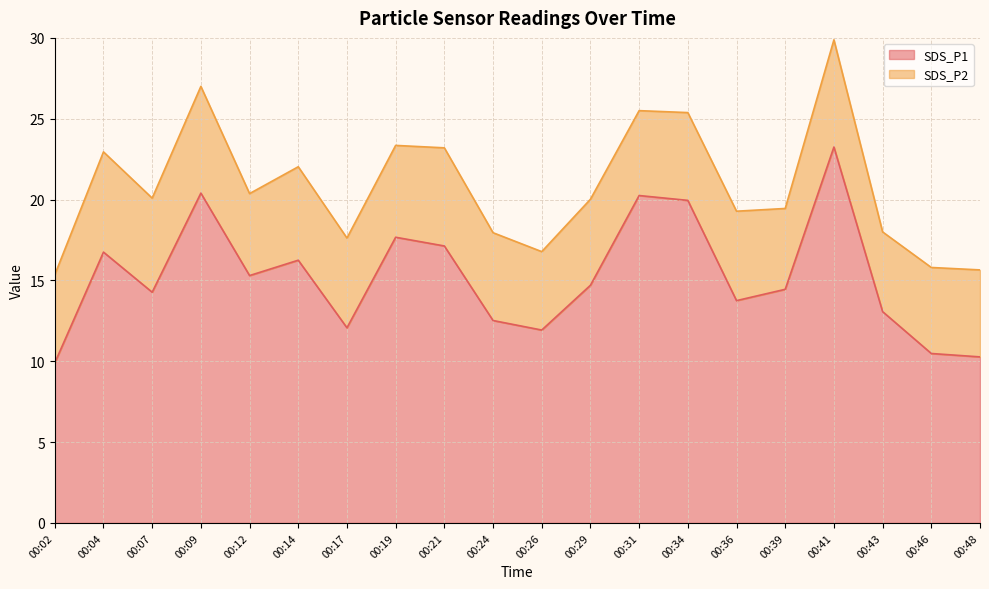

Rank the categories by value from lowest to highest.

00:02, 00:48, 00:46, 00:26, 00:17, 00:24, 00:43, 00:36, 00:07, 00:39, 00:29, 00:12, 00:14, 00:04, 00:21, 00:19, 00:34, 00:31, 00:09, 00:41